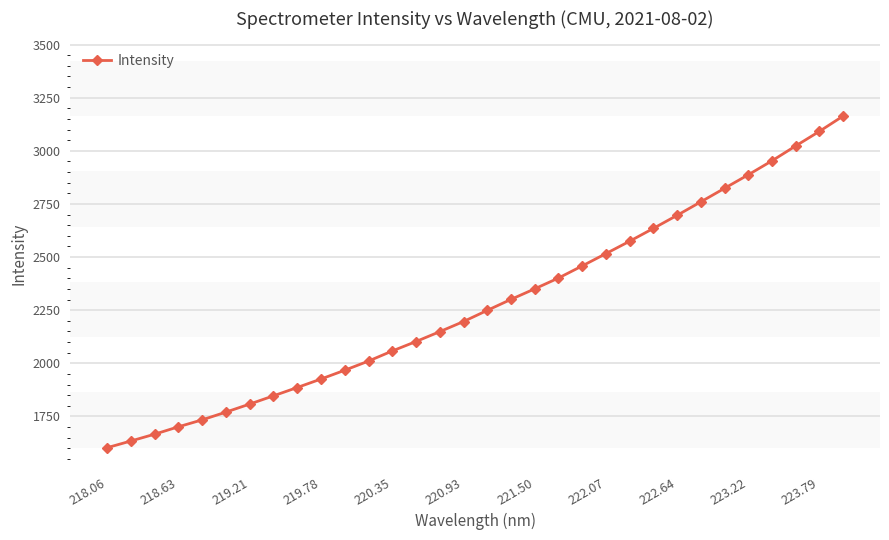

What is the difference between the maximum and minimum values?

1560.7